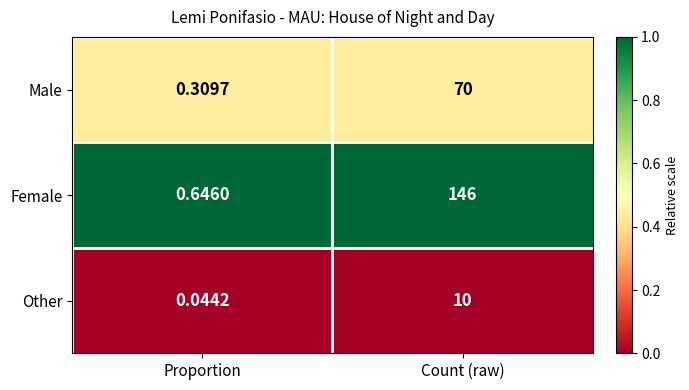

Which series has the widest spread of values?

Female